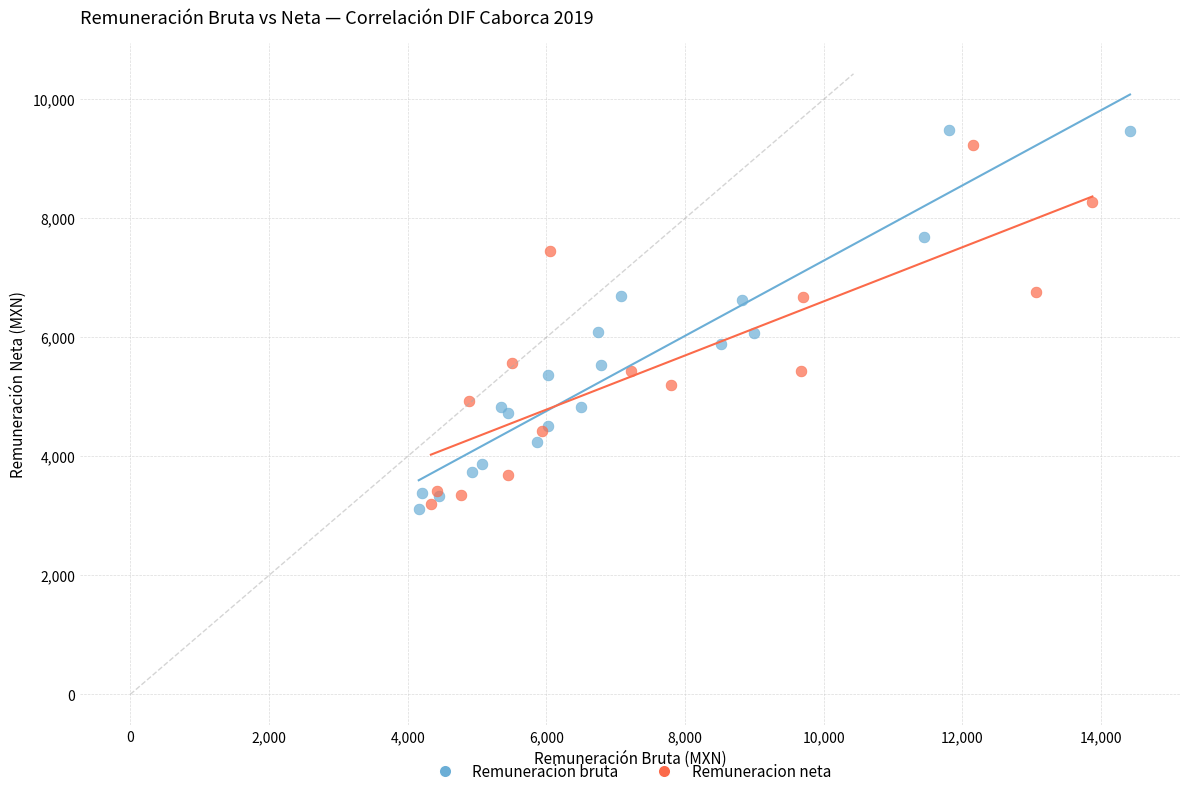

Which series has the widest spread of Y values?

Remuneracion bruta